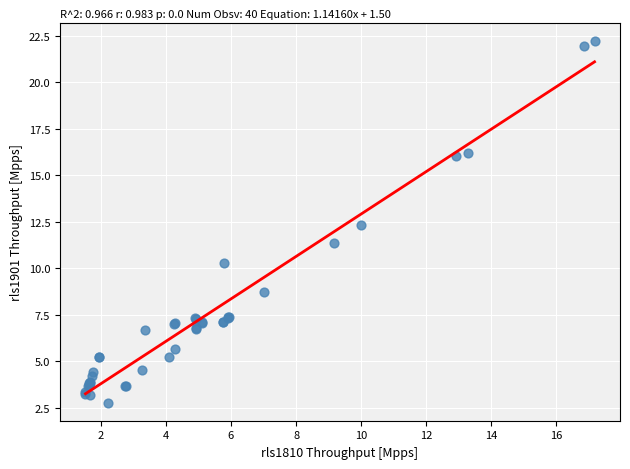

What Y value in the scatter plot is closest to 12?

12.3